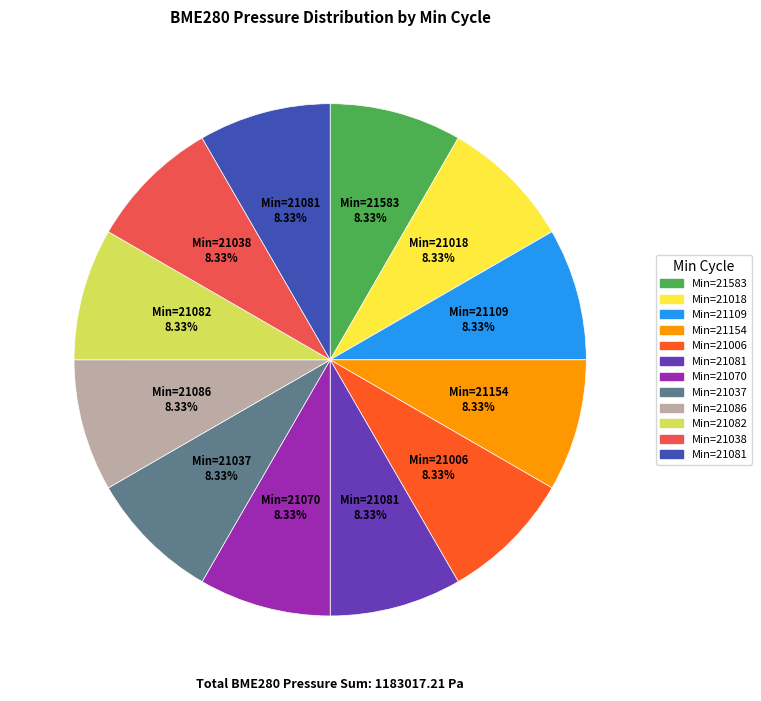

Is there any slice that represents more than half of the pie?

No